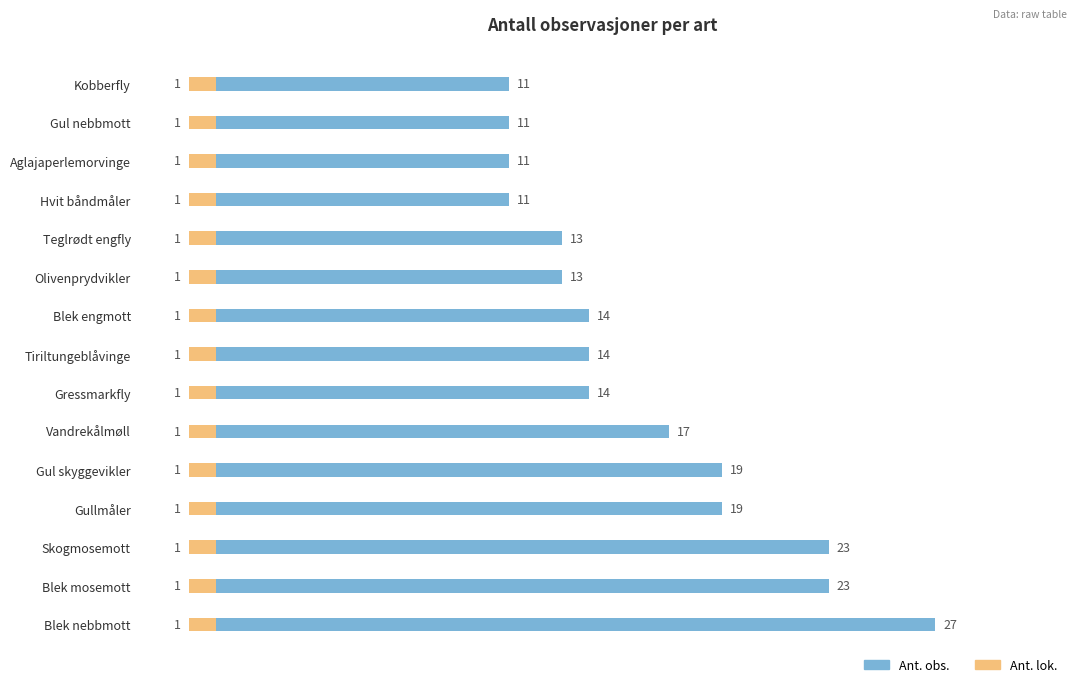

What is the sum of the Ant. obs. values at Aglajaperlemorvinge and Blek mosemott?

34.0